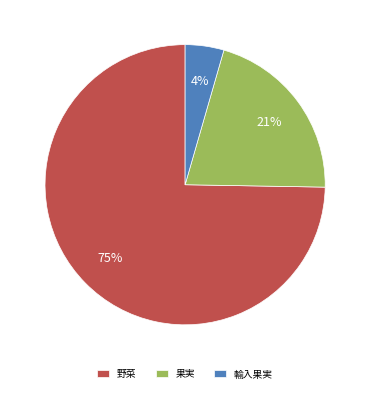

Is 野菜 the majority of the pie?

Yes